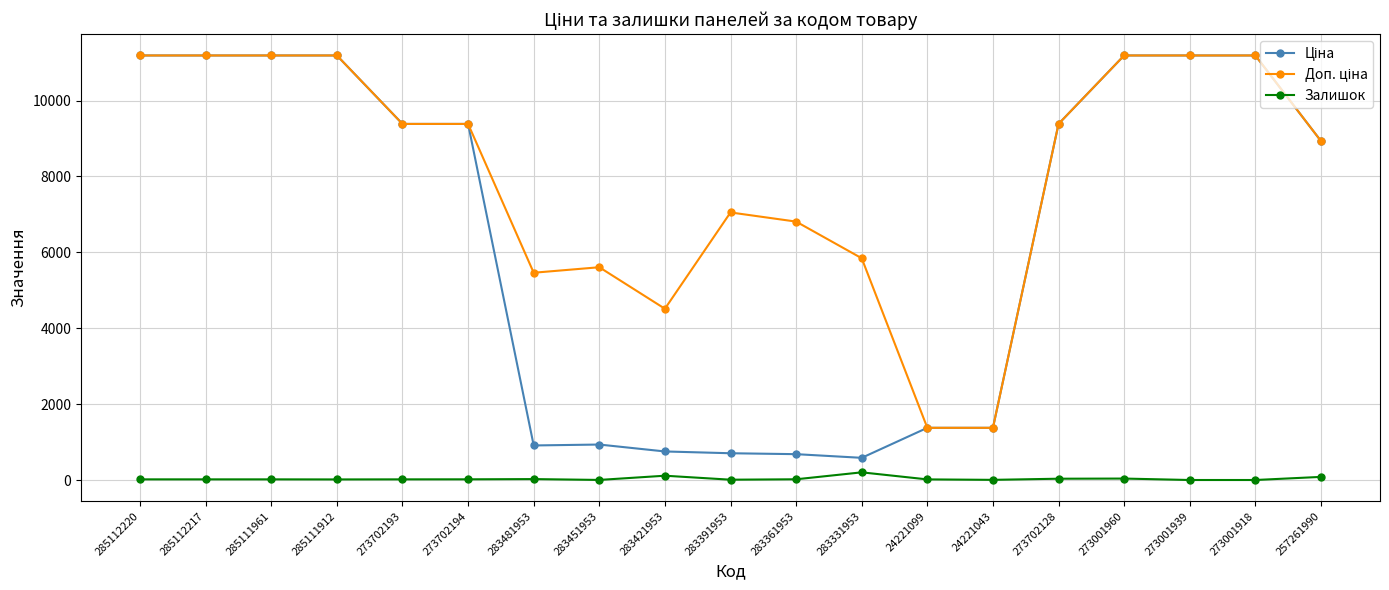

What is the maximum value shown in the chart?

11188.2